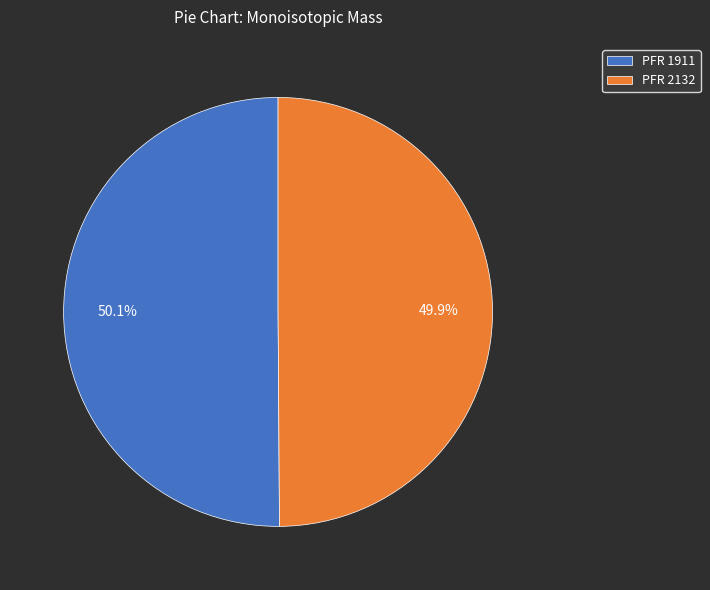

What is the ratio of the value at PFR 1911 to the value at PFR 2132?

1.0